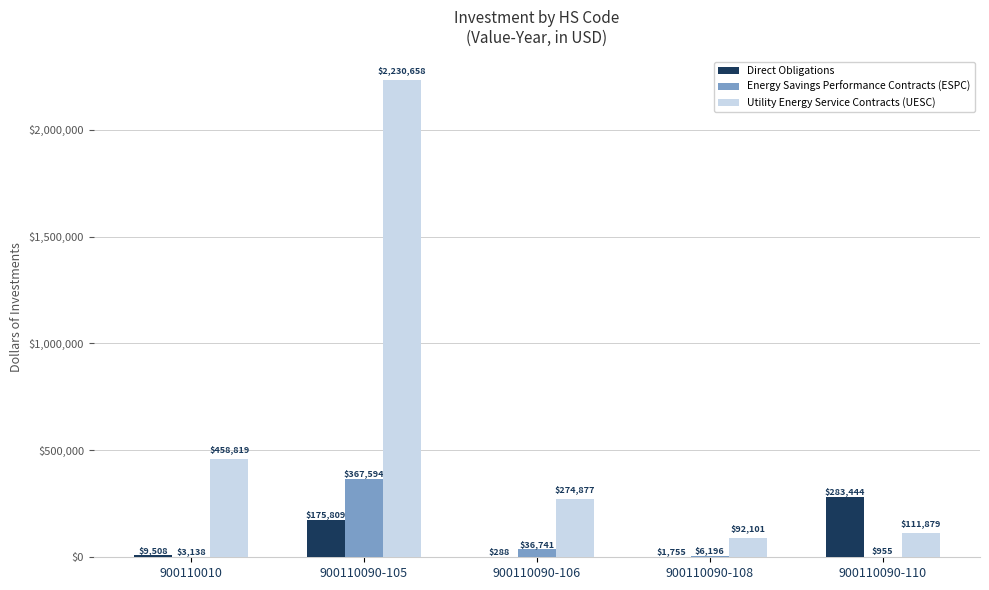

Are the bars grouped side by side (vs. stacked)?

Yes